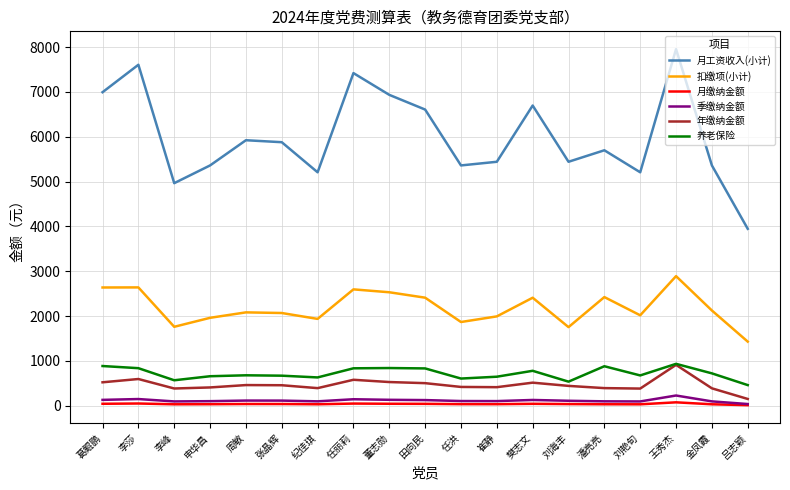

Which series has the largest total across all categories?

月工资收入(小计)